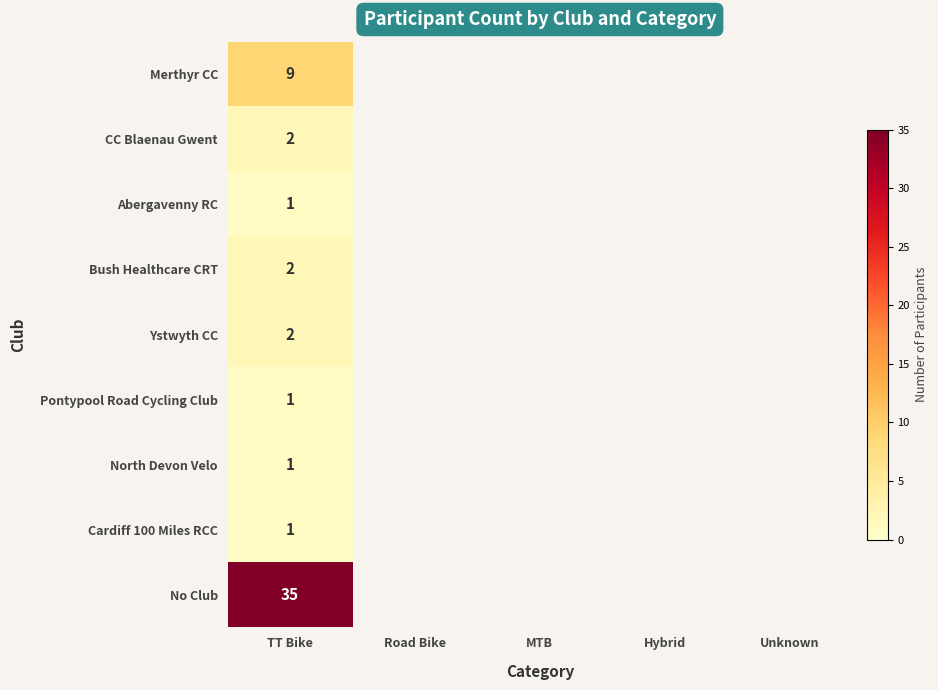

How many data points does each series have?

5